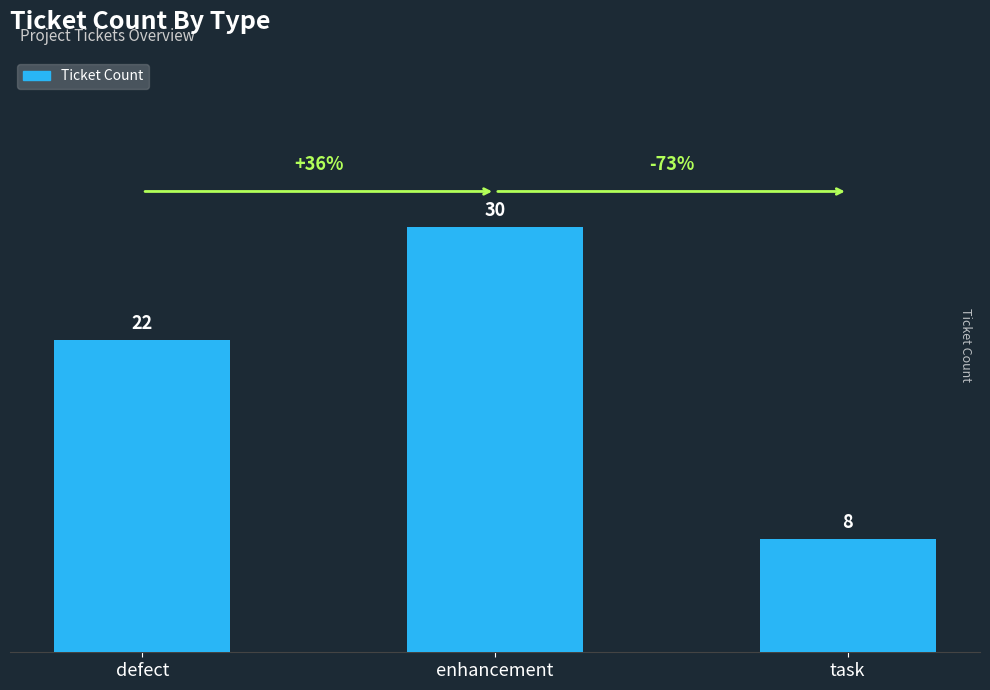

At which category does the chart reach its peak across all series?

enhancement